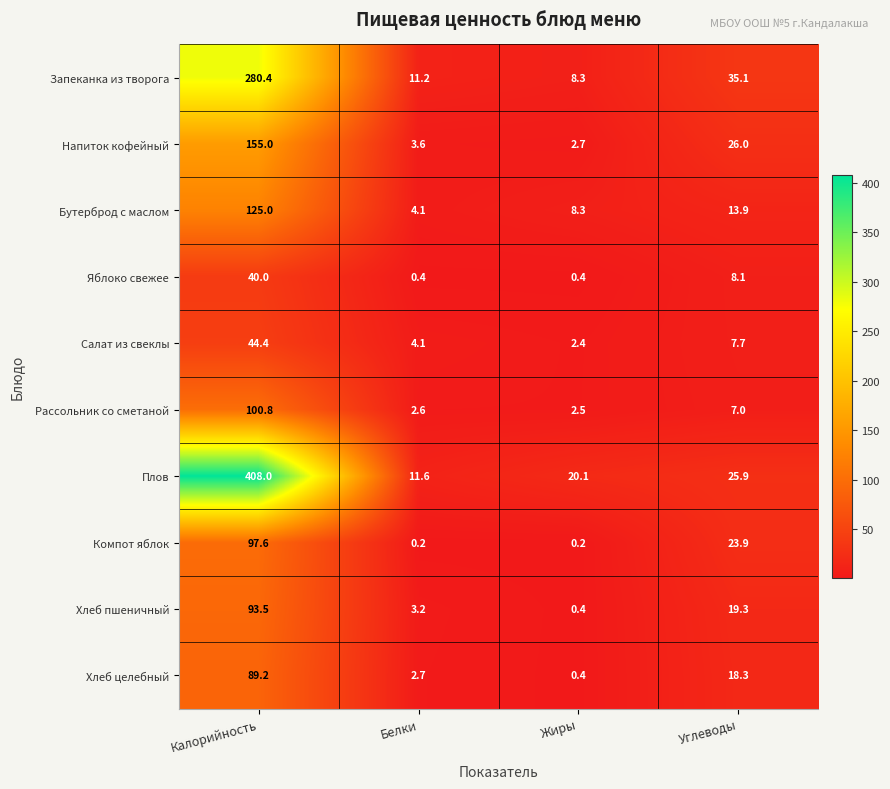

Rank the categories by Бутерброд с маслом value from highest to lowest.

Калорийность, Углеводы, Жиры, Белки